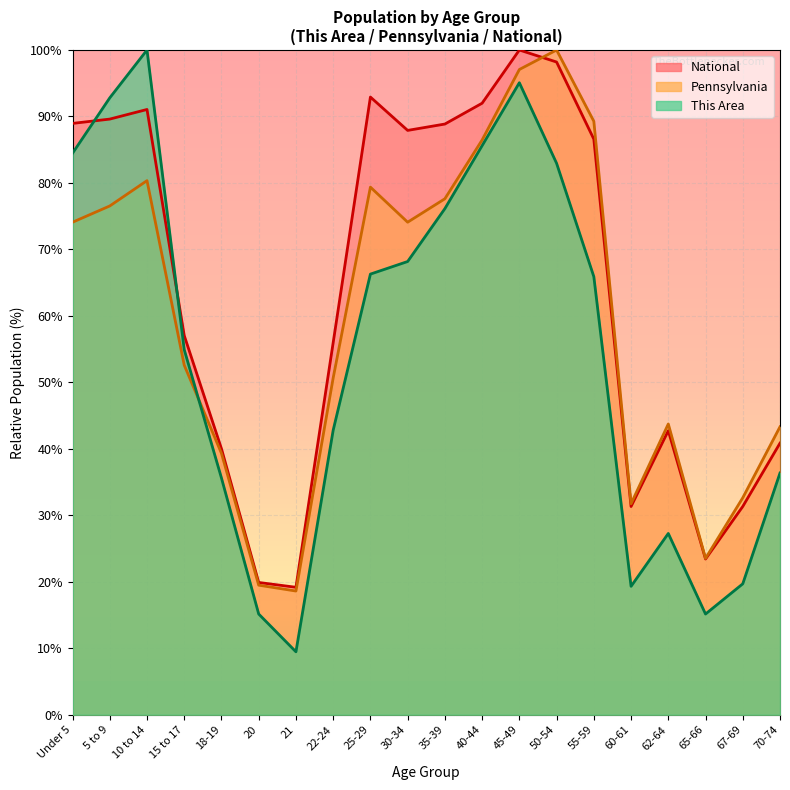

Which series has the largest total across all categories?

National